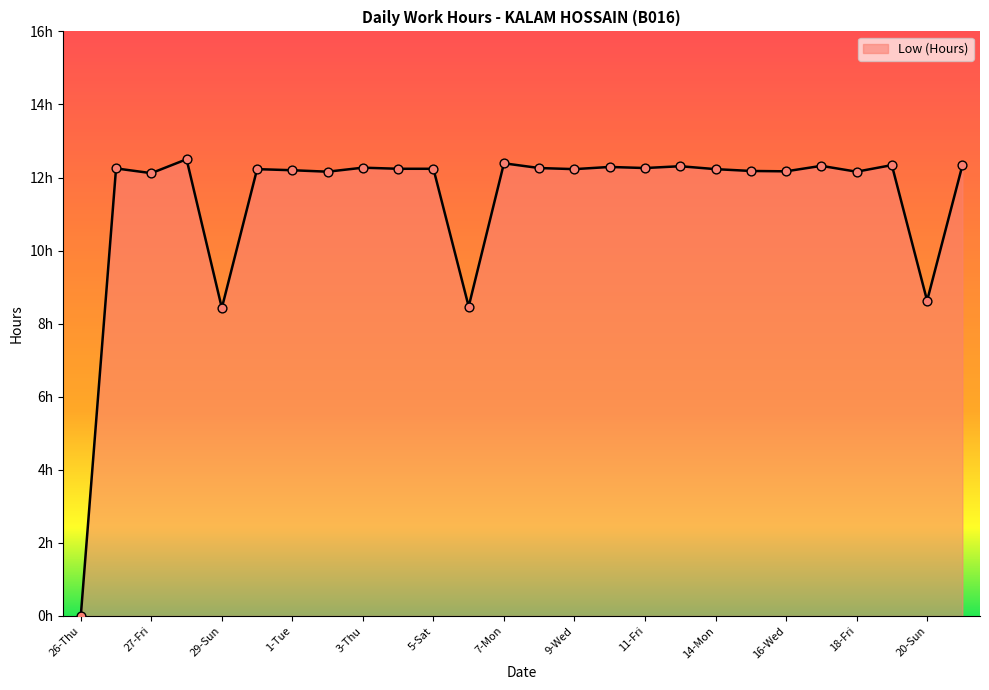

What is the change in value from 11-Fri to 19-Sat?

+0.1